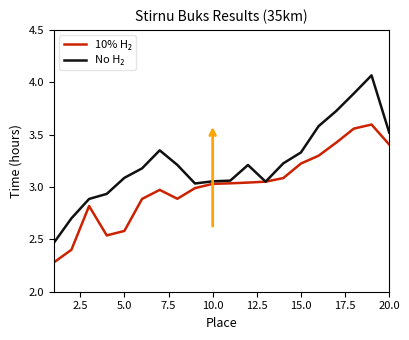

How many interior local valleys does the 10% H₂ series have?

2